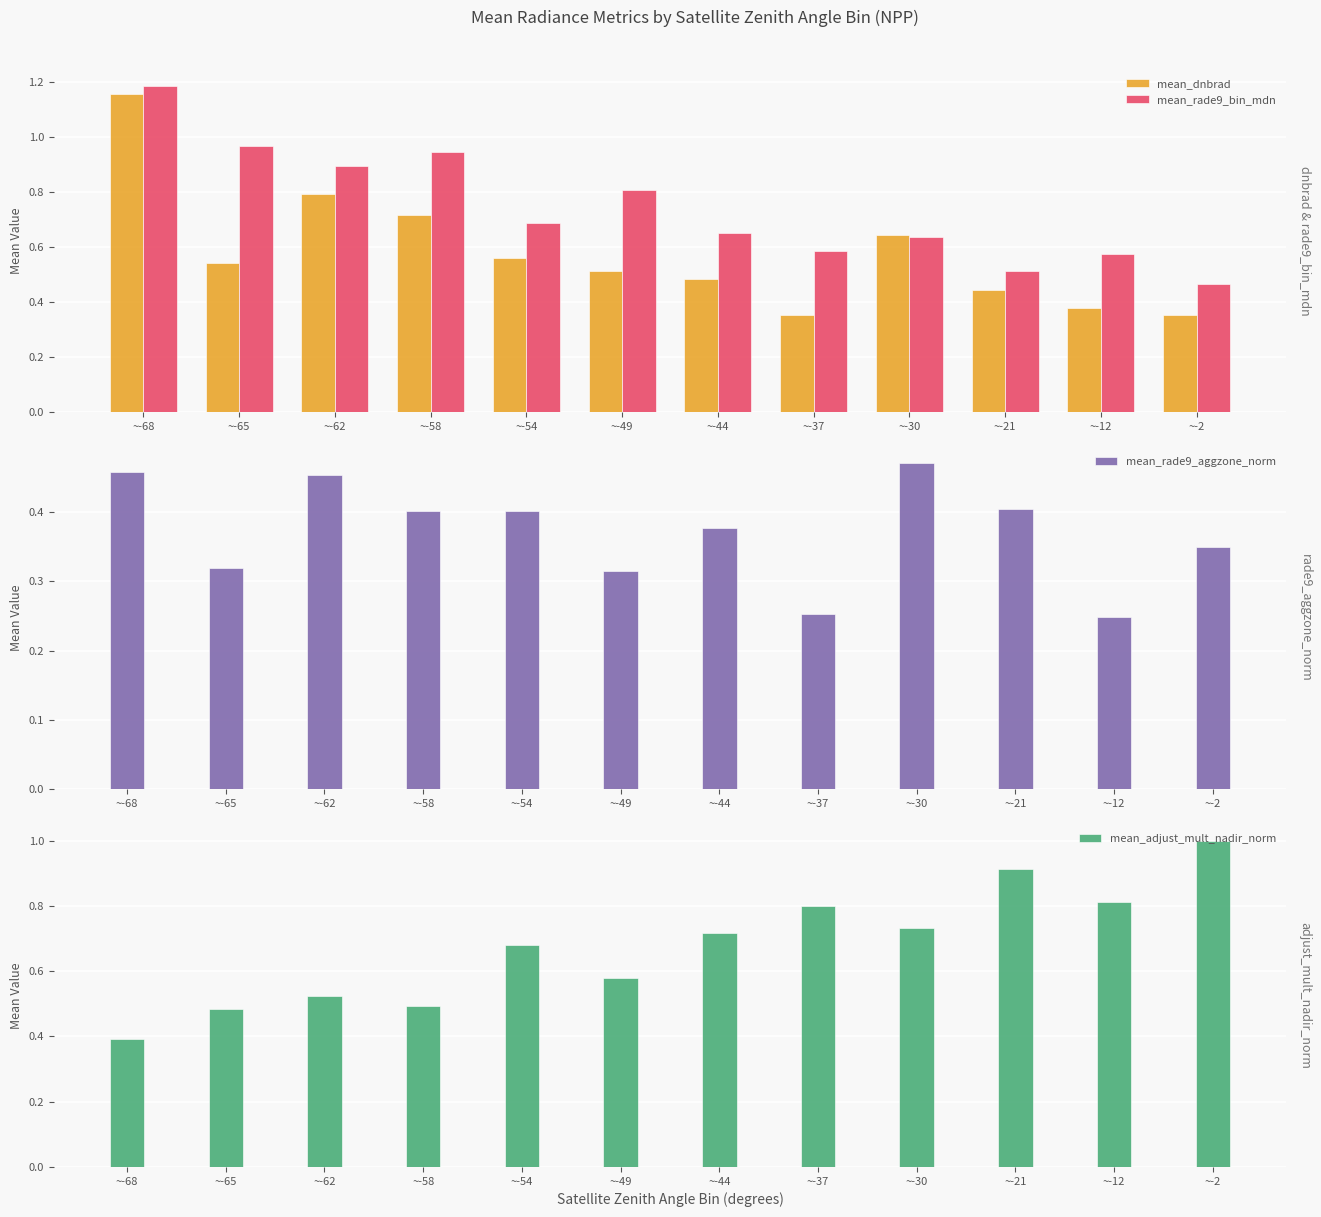

Reading left to right, transcribe all the data shown in this chart.

mean_dnbrad: 1.2	0.5	0.8	0.7	0.6	0.5	0.5	0.4	0.6	0.4	0.4	0.4
mean_rade9_bin_mdn: 1.2	1.0	0.9	0.9	0.7	0.8	0.7	0.6	0.6	0.5	0.6	0.5
mean_rade9_aggzone_norm: 0.5	0.3	0.5	0.4	0.4	0.3	0.4	0.3	0.5	0.4	0.2	0.4
mean_adjust_mult_nadir_norm: 0.4	0.5	0.5	0.5	0.7	0.6	0.7	0.8	0.7	0.9	0.8	1.0